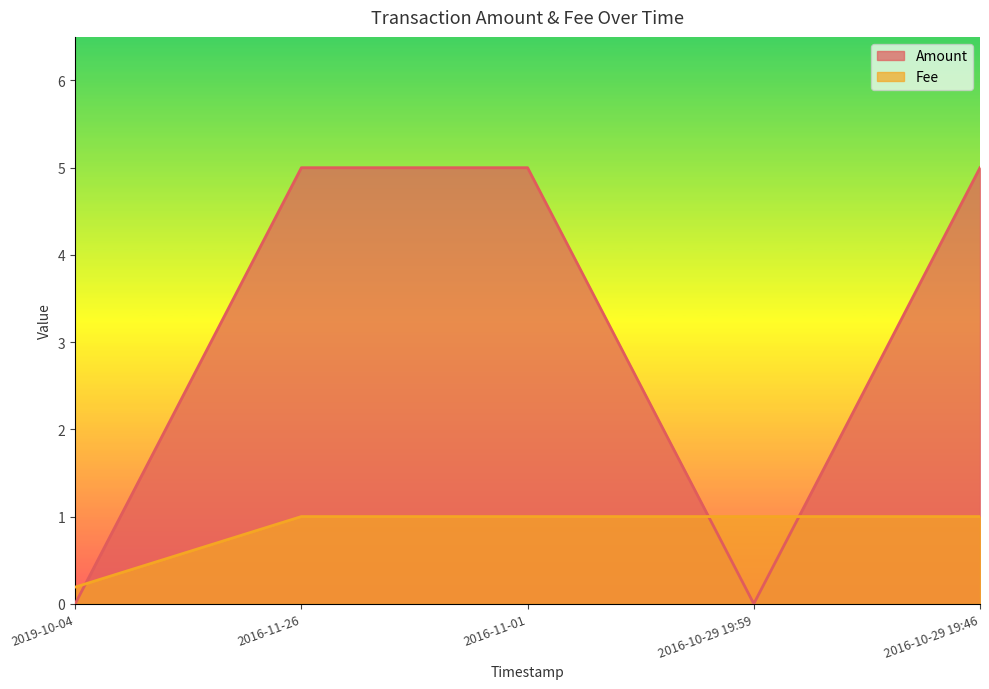

How many times do Amount and Fee cross each other?

3